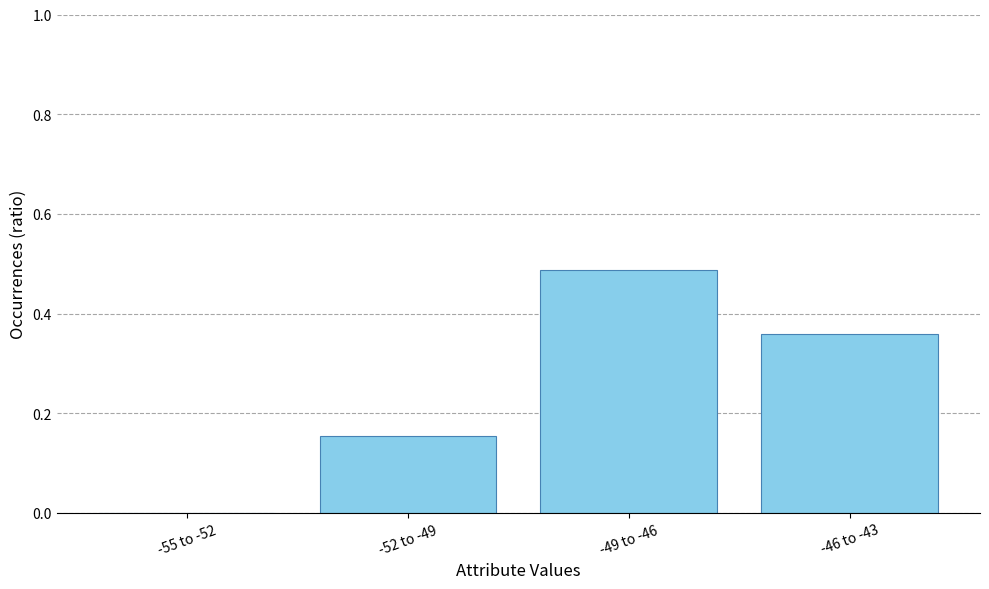

Are the bars horizontal?

No